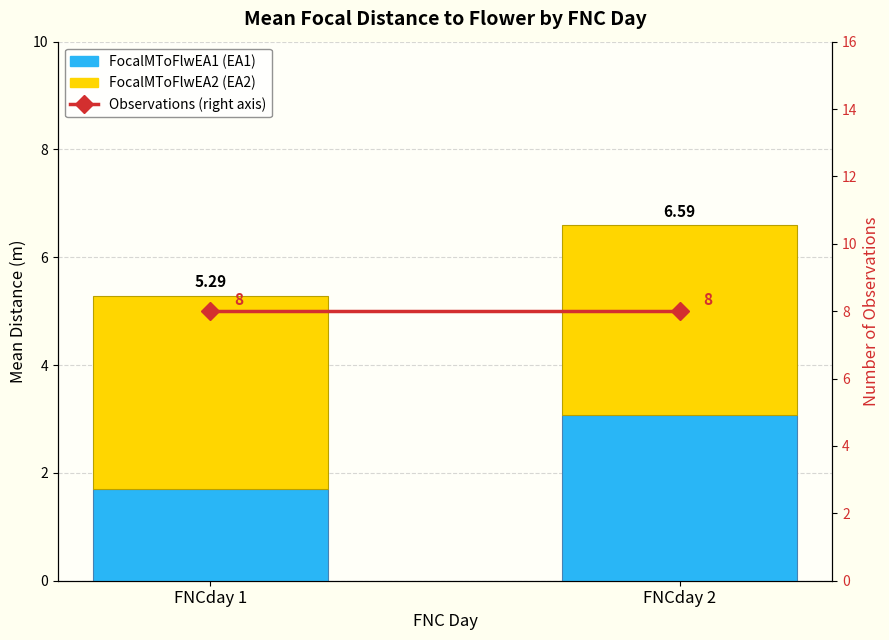

Which series changed the most between FNCday 1 and FNCday 2?

FocalMToFlwEA1 (EA1)